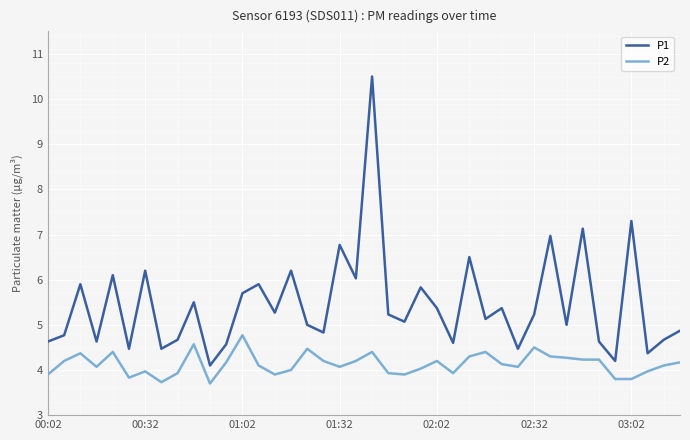

Which series has the largest range (max minus min)?

P1